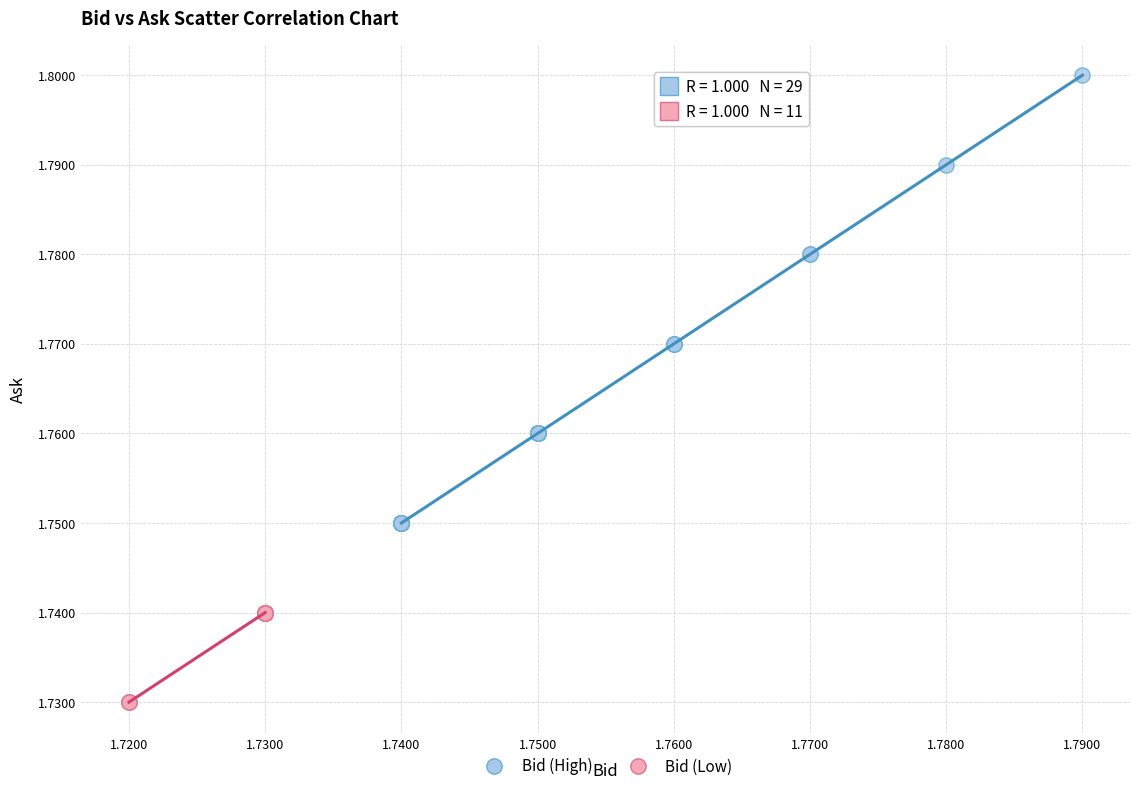

Which series reaches the minimum Y coordinate?

Bid (Low)